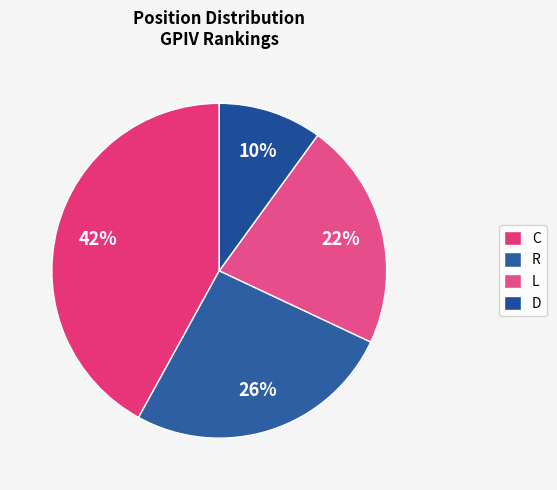

Approximately how many times larger is the value at R compared to L?

1.2